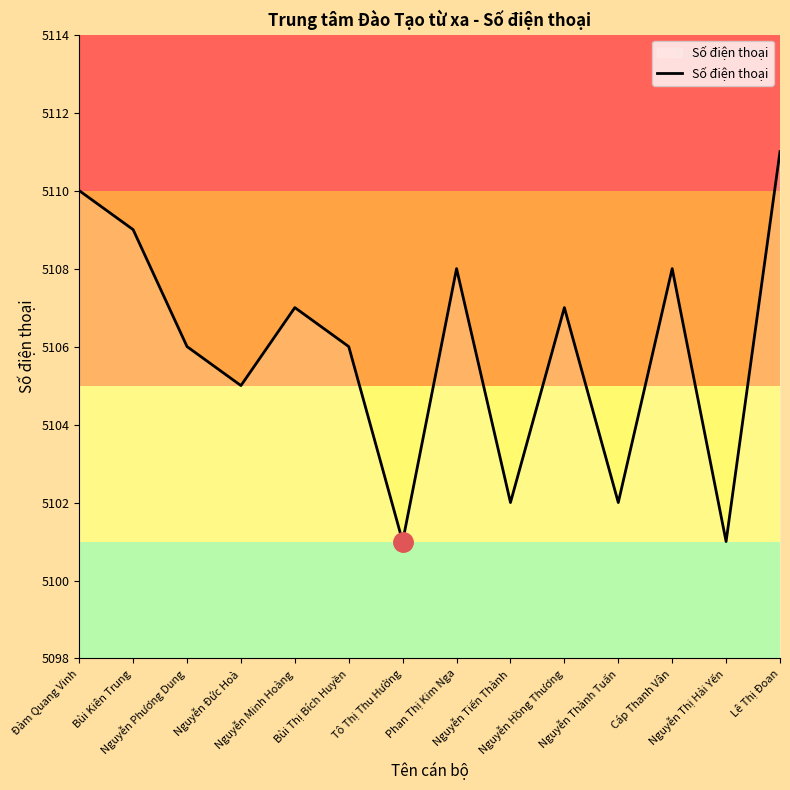

What is the greatest value displayed?

5111